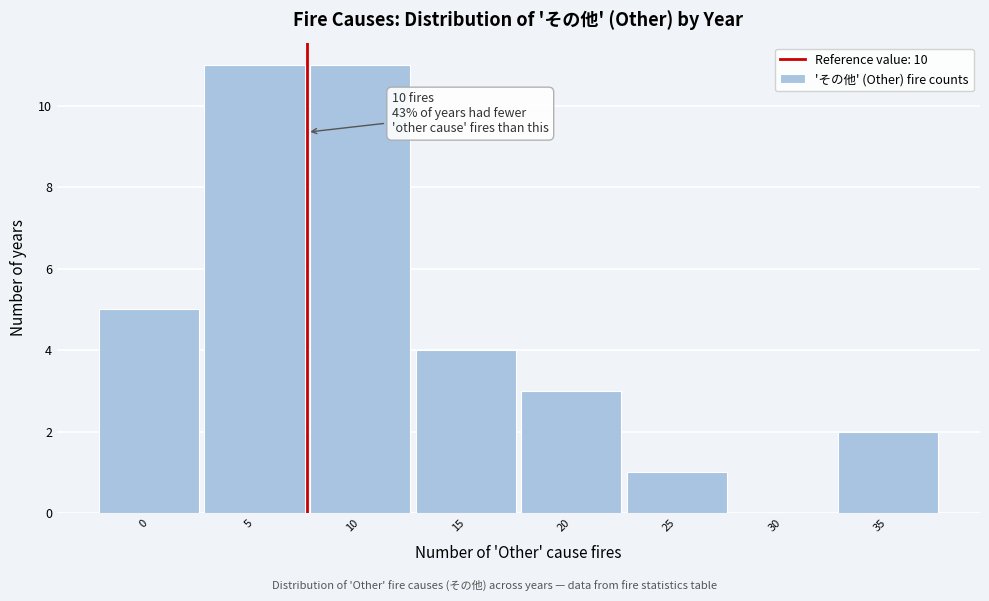

Reading left to right, extract all data points from this chart.

0=5	5=11	10=11	15=4	20=3	25=1	30=0	35=2